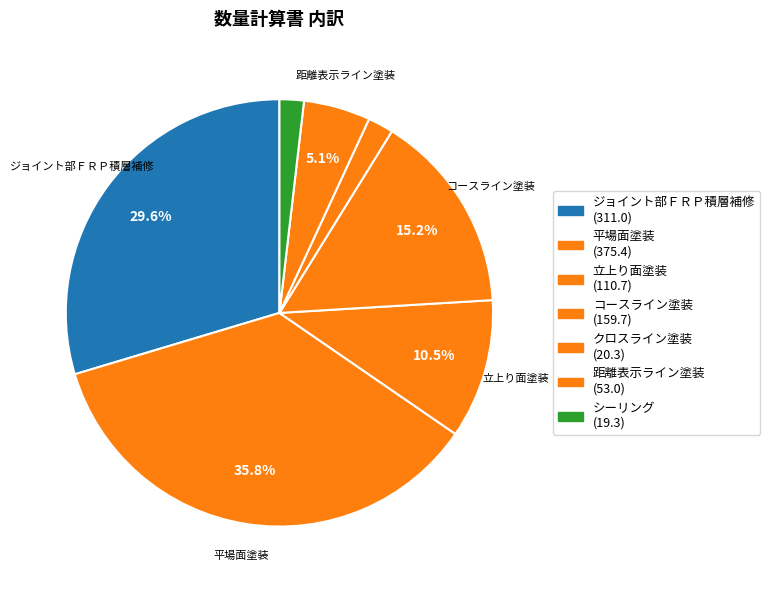

Count the number of slices in the pie.

7